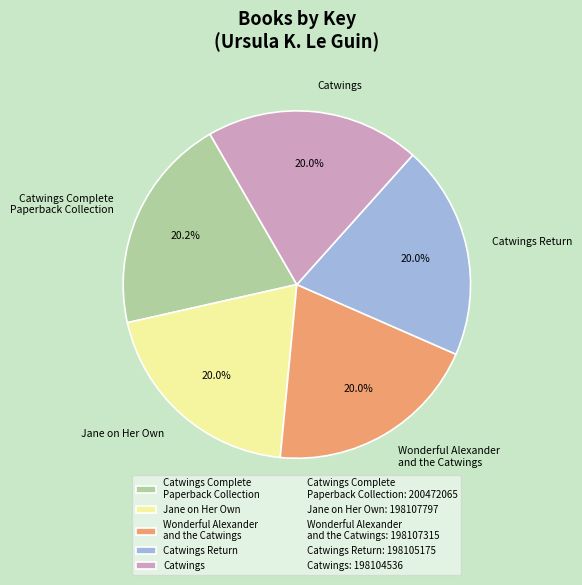

Approximately how many times larger is the value at Wonderful Alexander and the Catwings compared to Catwings Return?

1.0